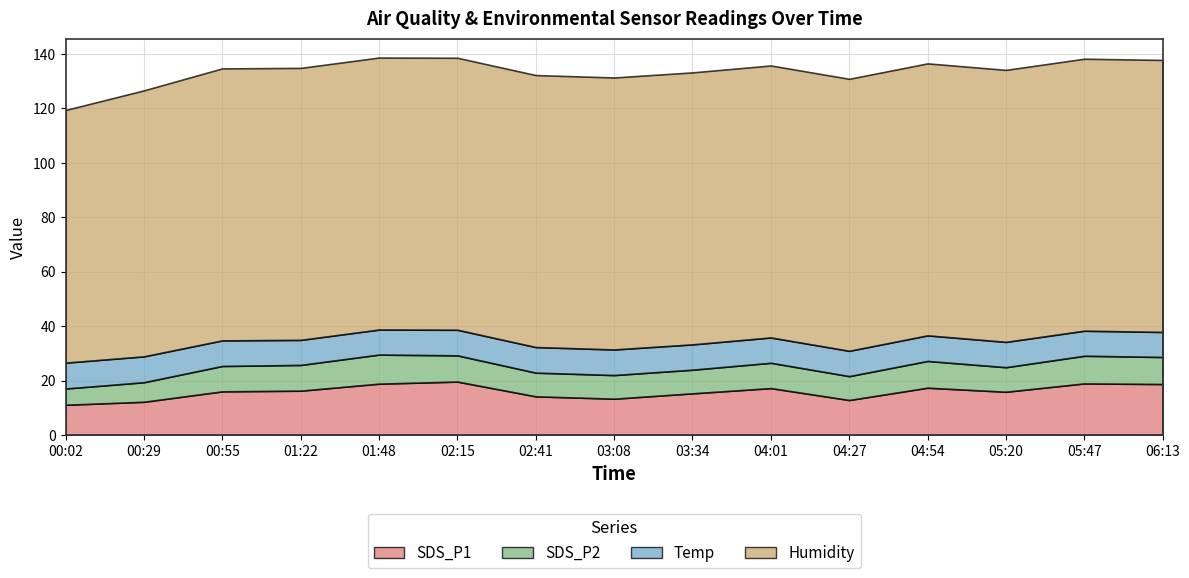

True or false: SDS_P2 has a value of 5.6 at 04:27.

False